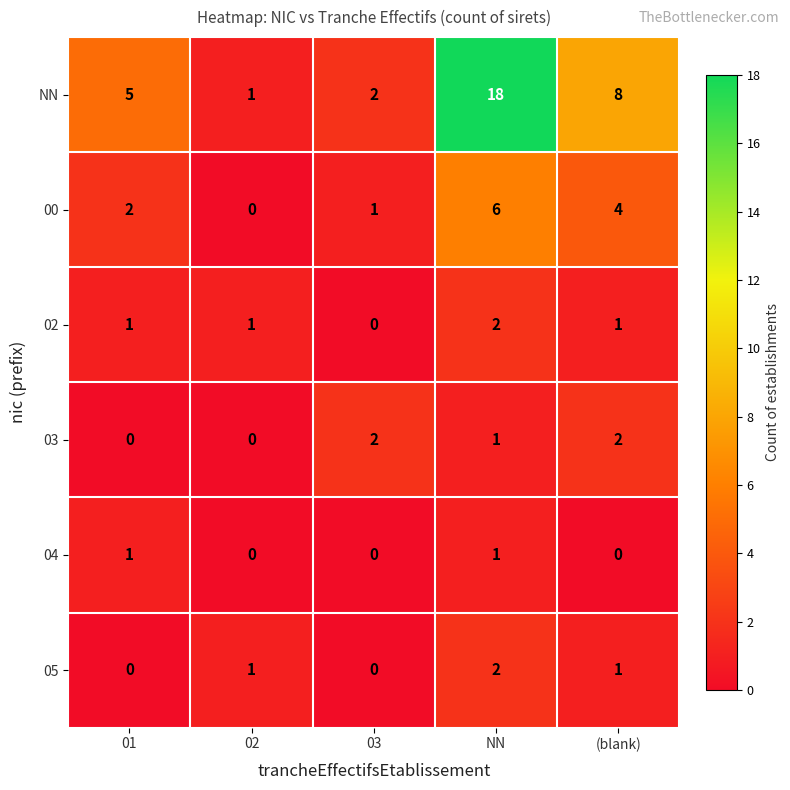

Is it true that NN equals 8 at (blank)?

True